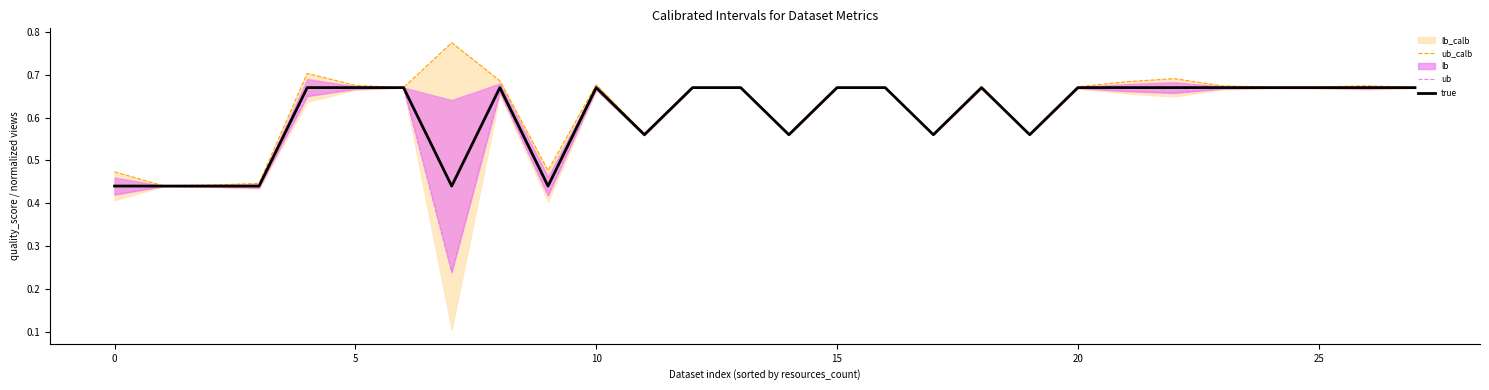

Which series has the largest total across all categories?

ub_calb